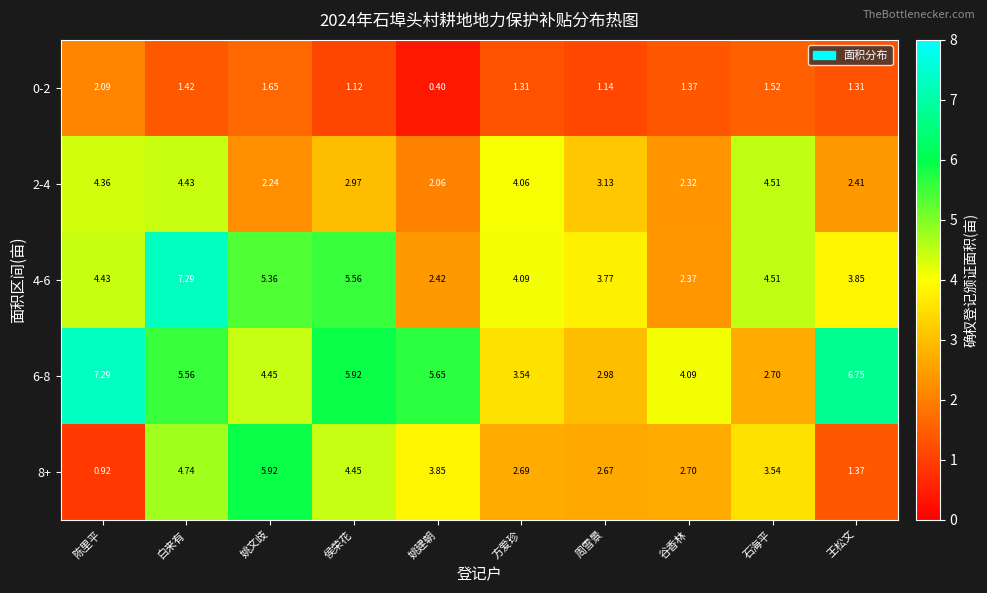

Where does the 2-4 series first go above 3?

陈里平